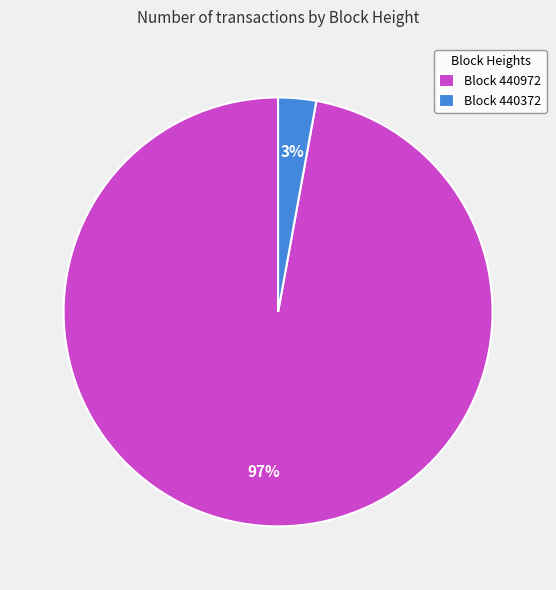

Which category has the smallest portion of the pie?

Block 440372